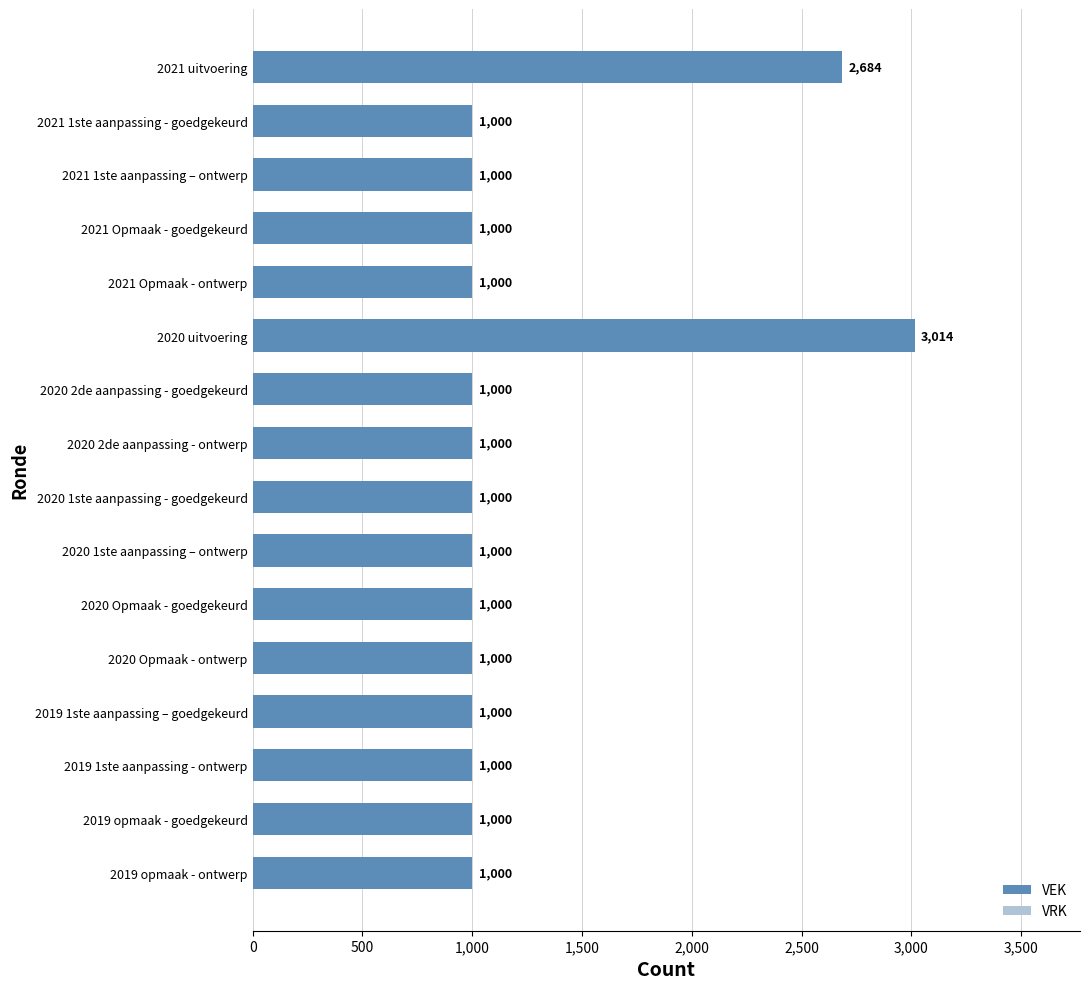

How many series are shown in this chart?

1